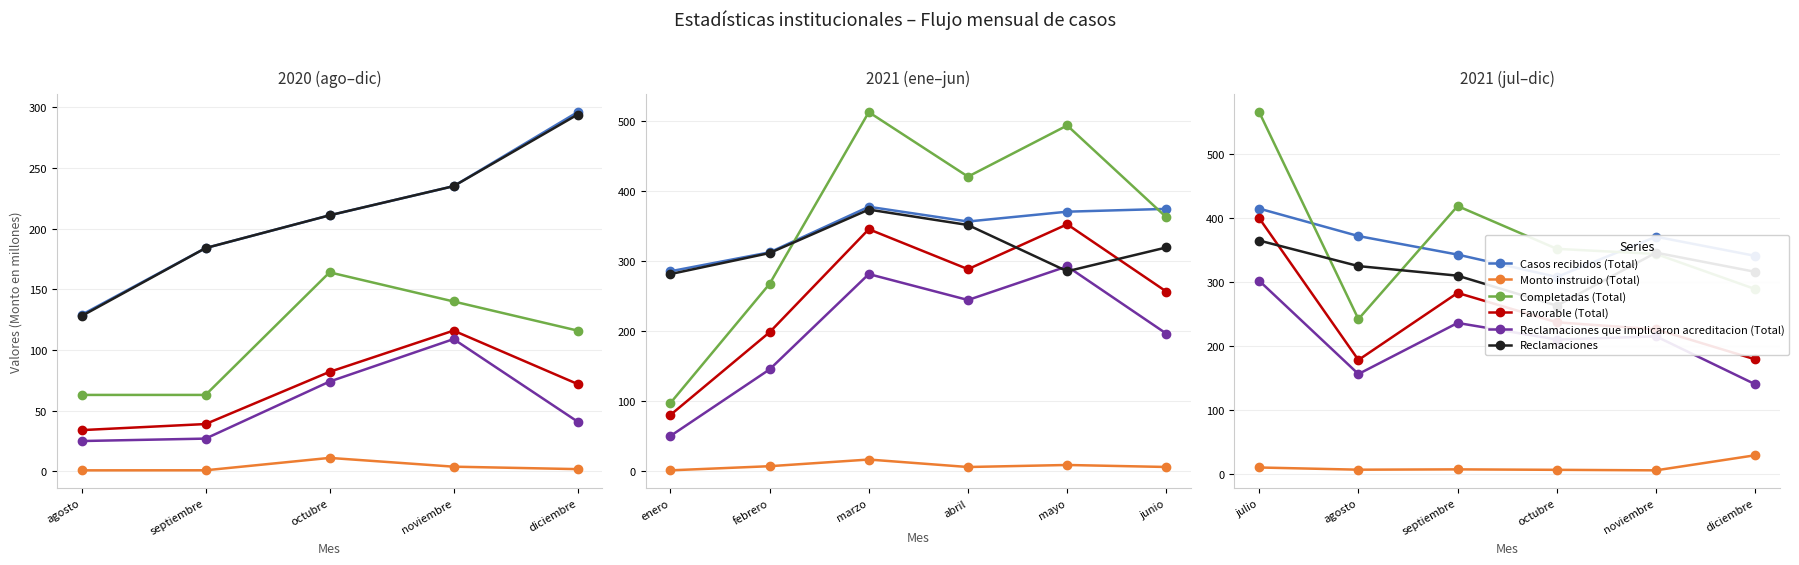

What position from the left is septiembre?

3